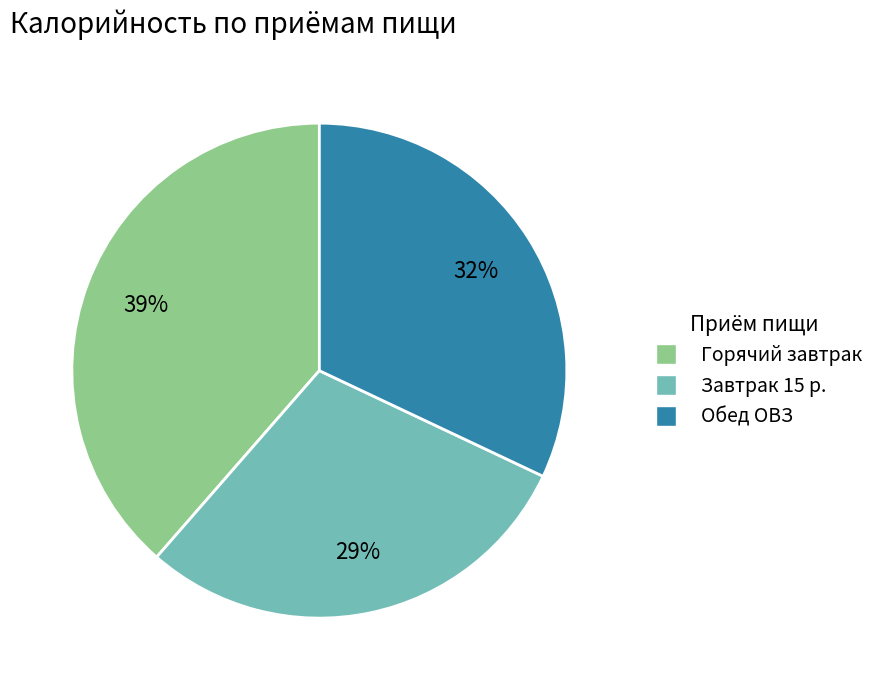

Is it true that Завтрак 15 р. is 29% of the pie?

True